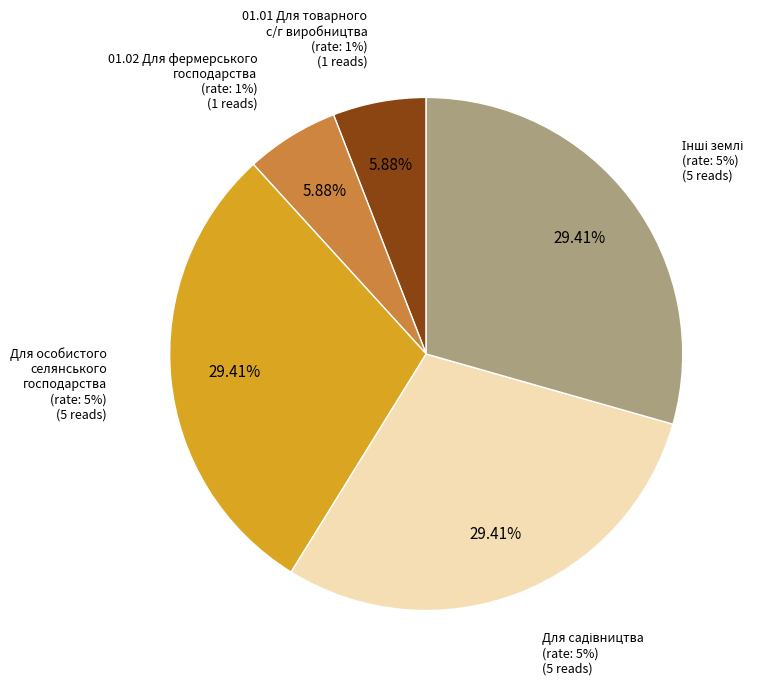

Which category has the biggest portion of the pie?

Для ведення особистого селянського господарства